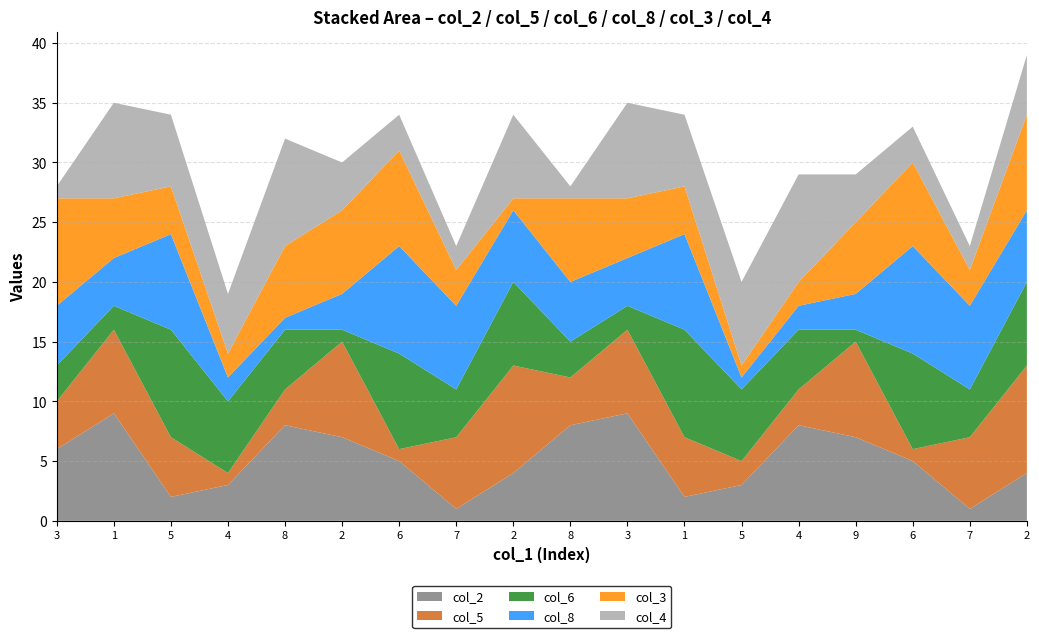

Reading left to right, extract all data points from this chart.

col_2: 6	9	2	3	8	7	5	1	4	8	9	2	3	8	7	5	1	4
col_5: 4	7	5	1	3	8	1	6	9	4	7	5	2	3	8	1	6	9
col_6: 3	2	9	6	5	1	8	4	7	3	2	9	6	5	1	8	4	7
col_8: 5	4	8	2	1	3	9	7	6	5	4	8	1	2	3	9	7	6
col_3: 9	5	4	2	6	7	8	3	1	7	5	4	1	2	6	7	3	8
col_4: 1	8	6	5	9	4	3	2	7	1	8	6	7	9	4	3	2	5